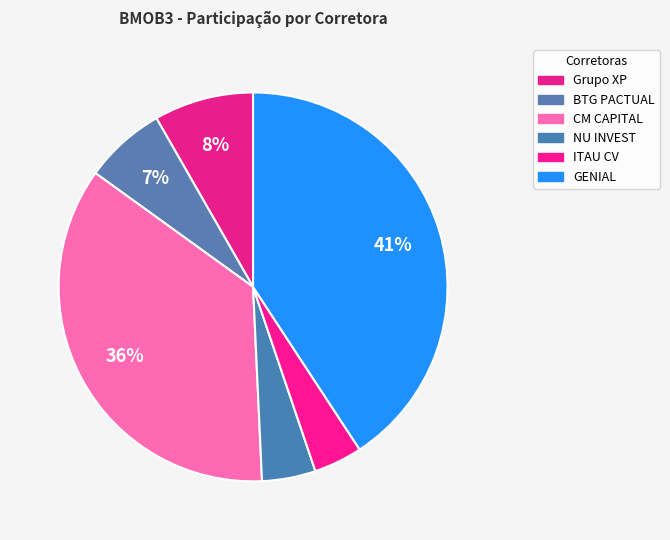

How many segments does this pie chart have?

6